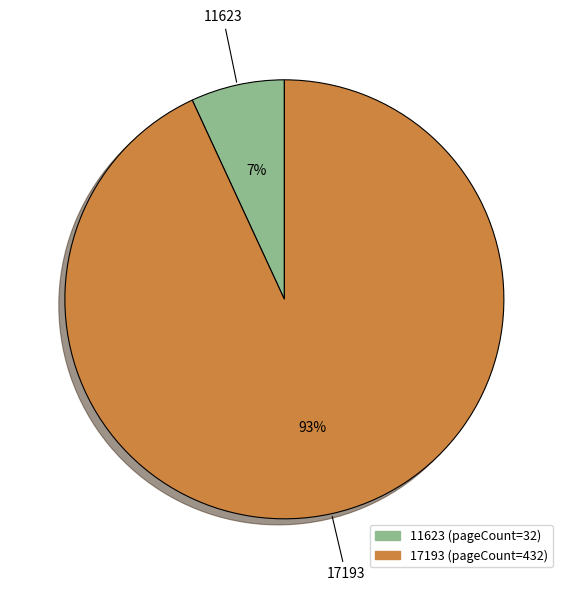

Approximately how many times larger is the value at 11623 compared to 17193?

0.1